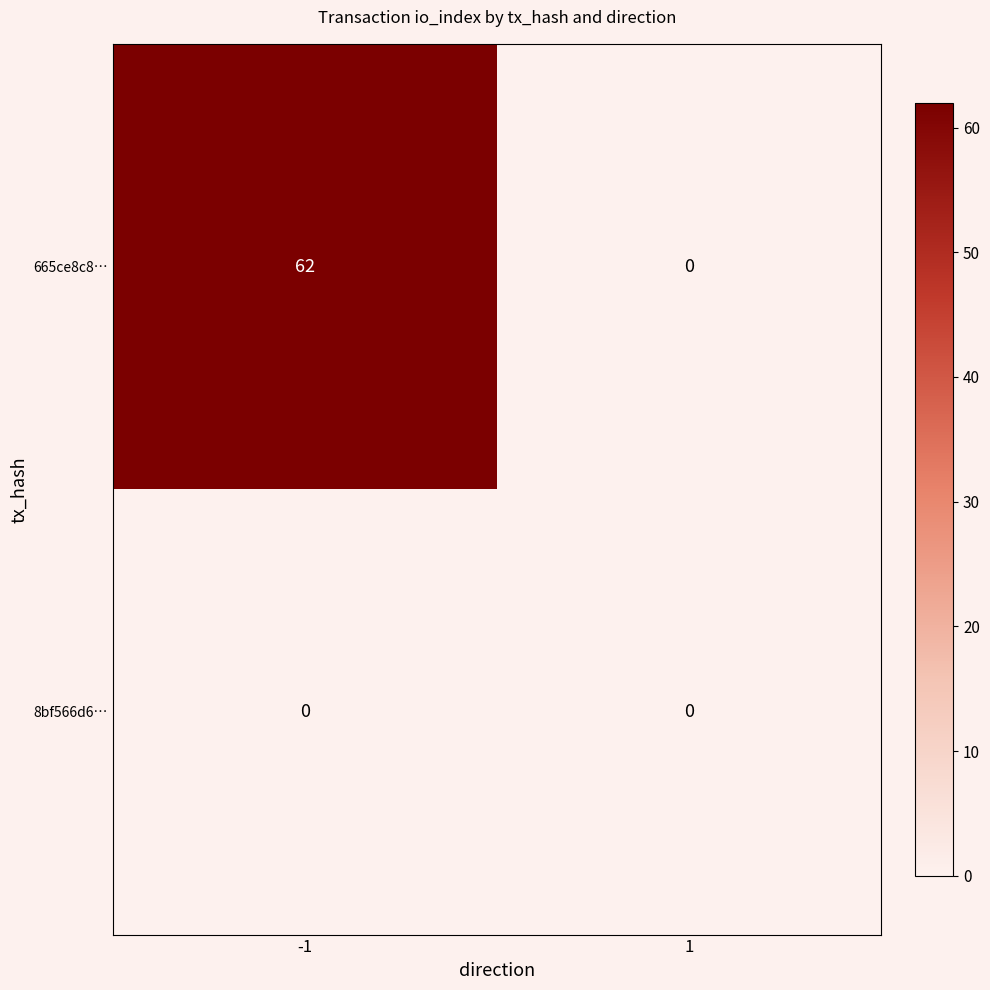

Reading left to right, list all the values displayed in this chart.

665ce8c8…: 62	0
8bf566d6…: 0	0